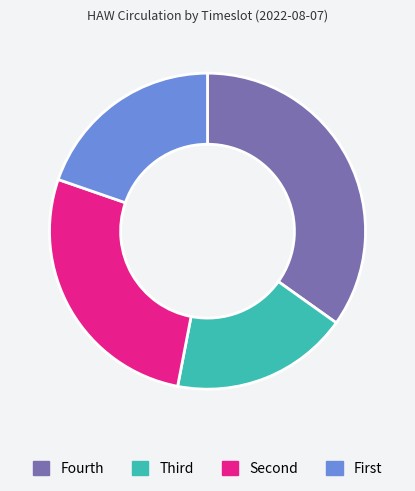

Which slice is the largest?

Fourth